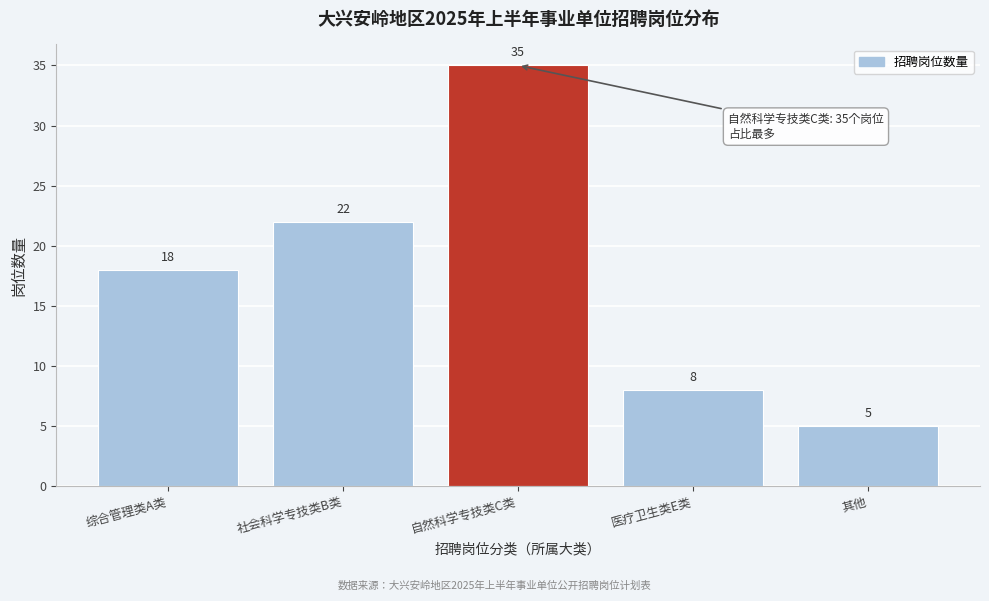

Reading left to right, extract all data points from this chart.

综合管理类A类=18	社会科学专技类B类=22	自然科学专技类C类=35	医疗卫生类E类=8	其他=5